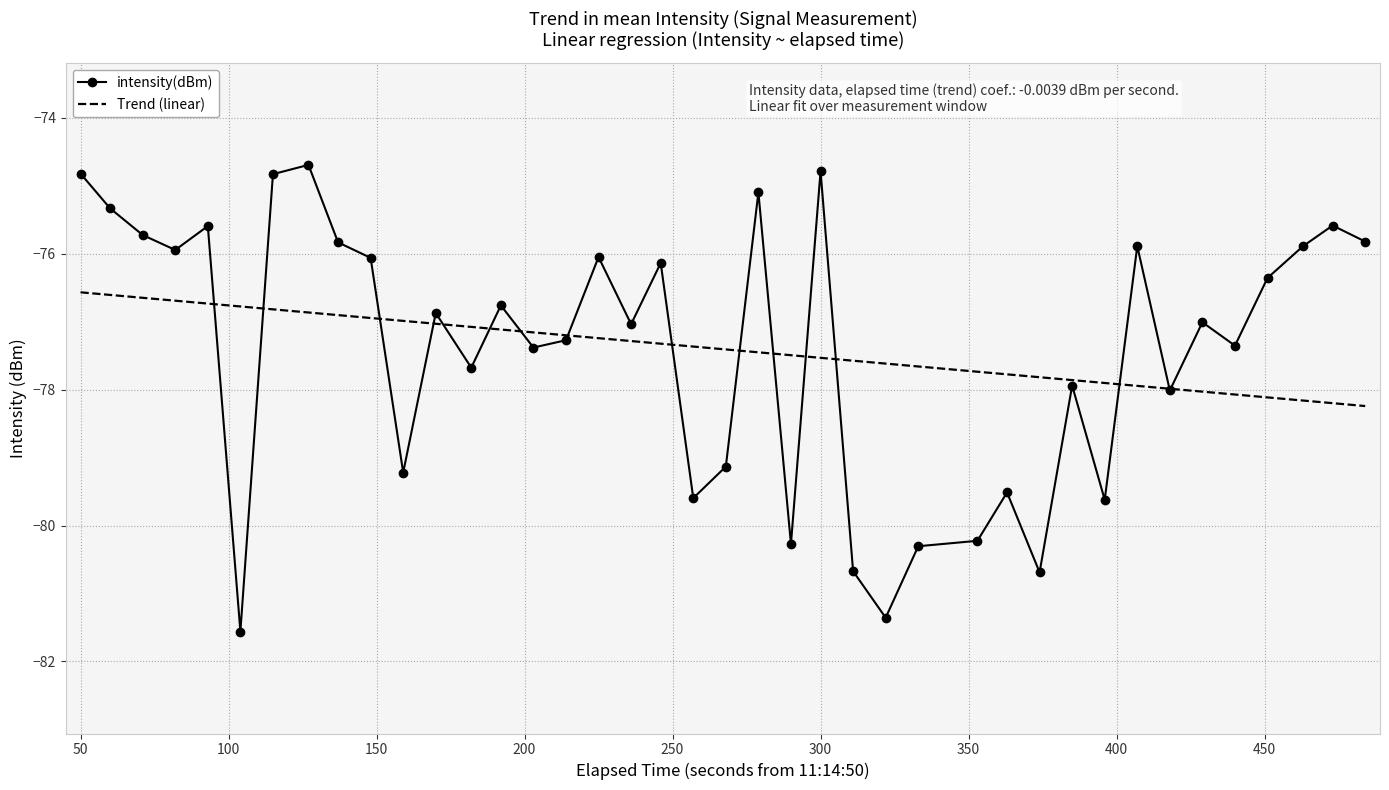

Rank the series by their maximum value, from highest to lowest.

intensity(dBm), Trend (linear)